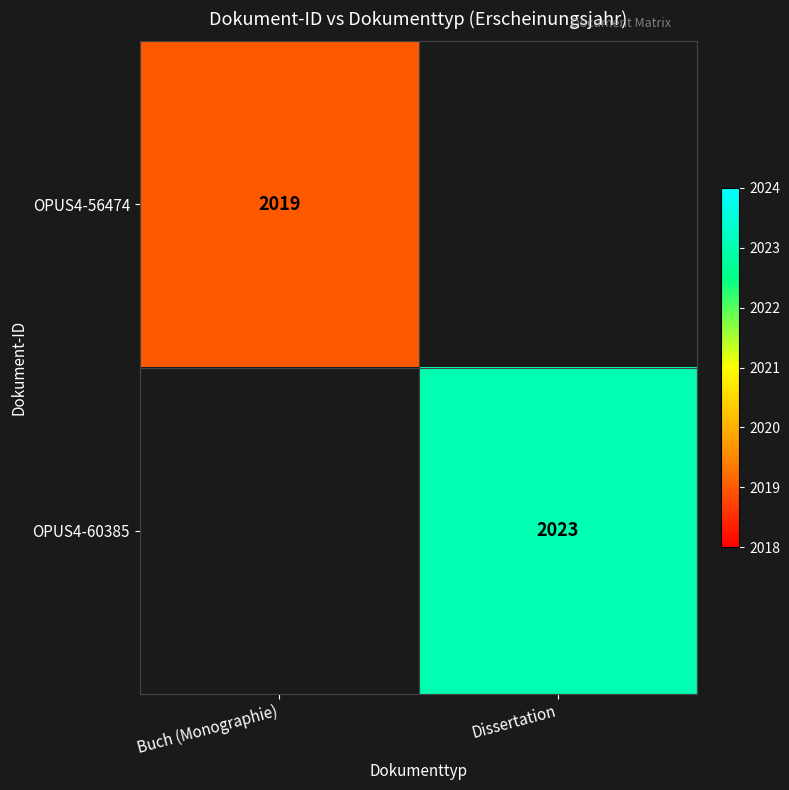

True or false: OPUS4-56474 has a value of 3327 at Buch (Monographie).

False